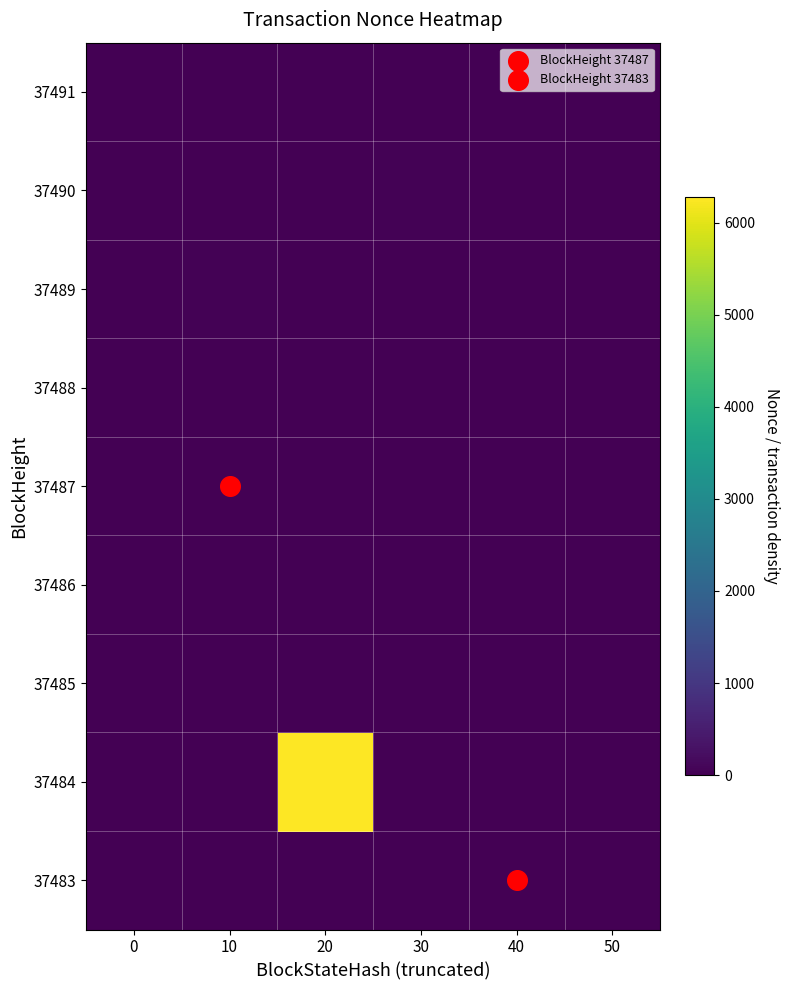

Reading left to right, list all the values displayed in this chart.

37483: 0=0.0	10=0.0	20=0.0	30=0.0	40=0.0	50=0.0
37484: 0=0.0	10=0.0	20=6278.0	30=0.0	40=0.0	50=0.0
37485: 0=0.0	10=0.0	20=0.0	30=0.0	40=0.0	50=0.0
37486: 0=0.0	10=0.0	20=0.0	30=0.0	40=0.0	50=0.0
37487: 0=0.0	10=0.0	20=0.0	30=0.0	40=0.0	50=0.0
37488: 0=0.0	10=0.0	20=0.0	30=0.0	40=0.0	50=0.0
37489: 0=0.0	10=39.0	20=0.0	30=0.0	40=0.0	50=0.0
37490: 0=0.0	10=0.0	20=0.0	30=40.0	40=0.0	50=0.0
37491: 0=0.0	10=0.0	20=0.0	30=0.0	40=0.0	50=0.0